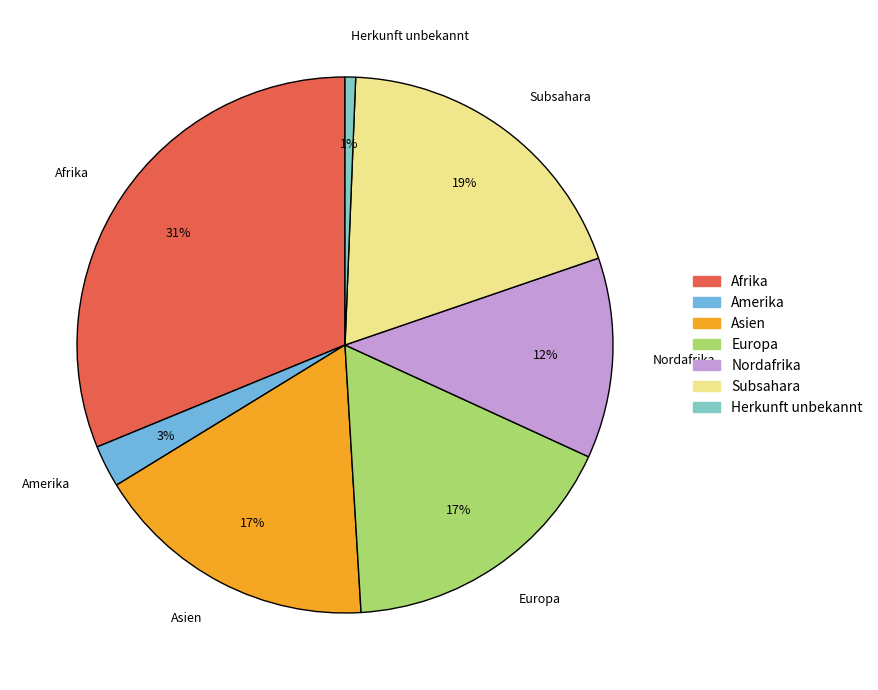

To the nearest percent, what percentage of the pie is Subsahara?

19%